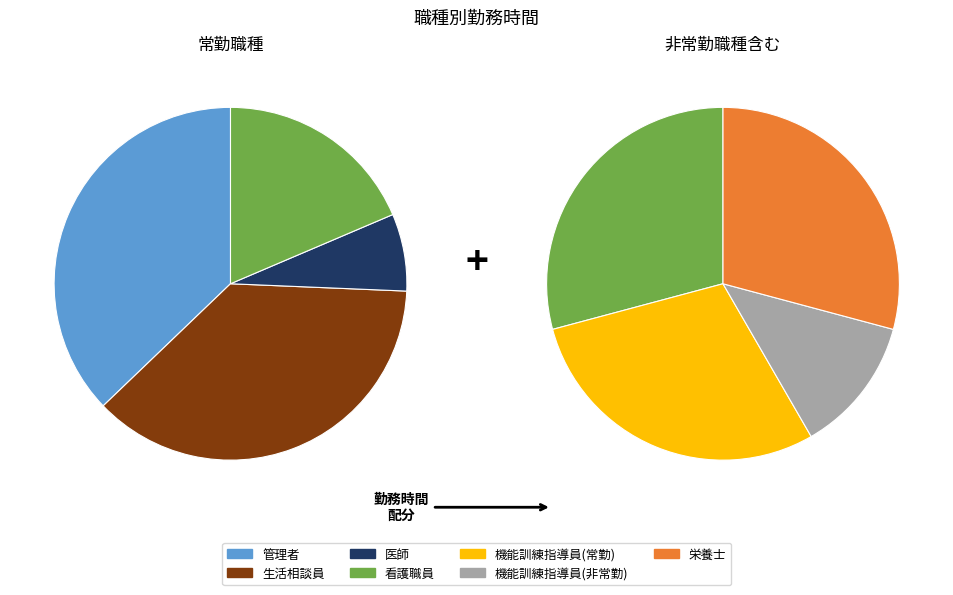

What is the change in value from 医師 to 栄養士?

+52